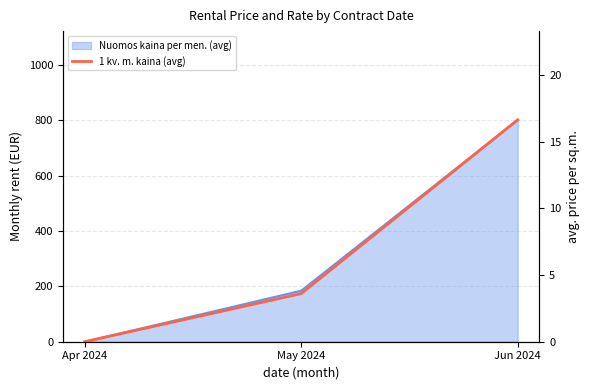

At which label is the value closest to 8?

May 2024